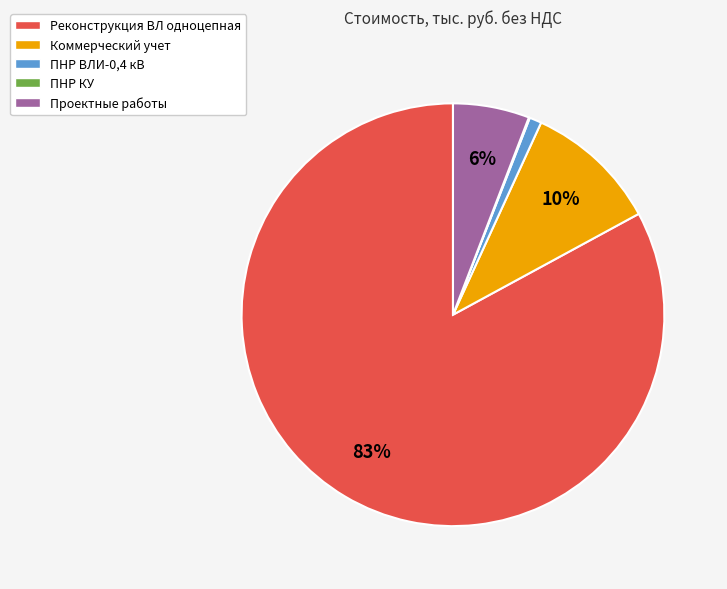

What is the largest slice in the pie chart?

Реконструкция ВЛ одноцепная